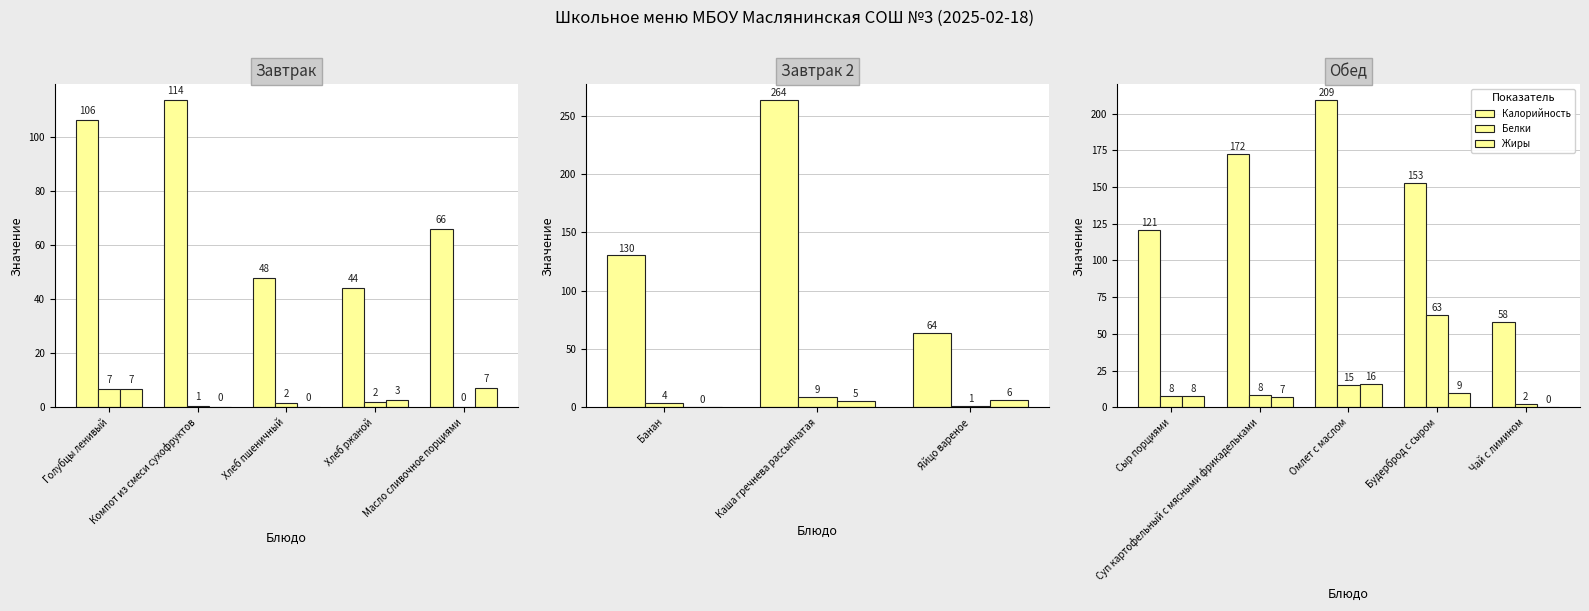

What is the label of the 1st bar from the right?

Чай с лимином